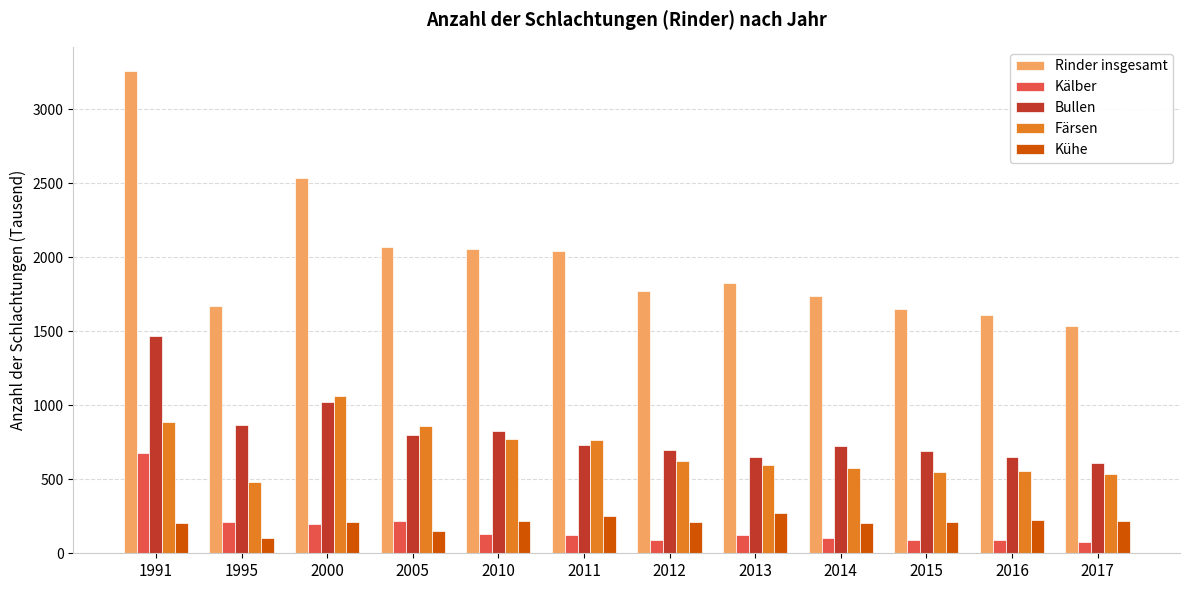

Which series has the largest range (max minus min)?

Rinder insgesamt